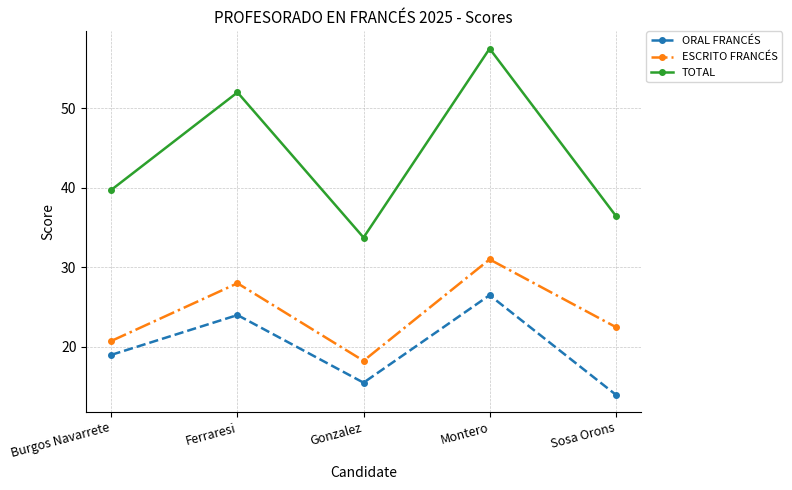

In ORAL FRANCÉS, how many points are lower than both neighbors (excluding endpoints)?

1